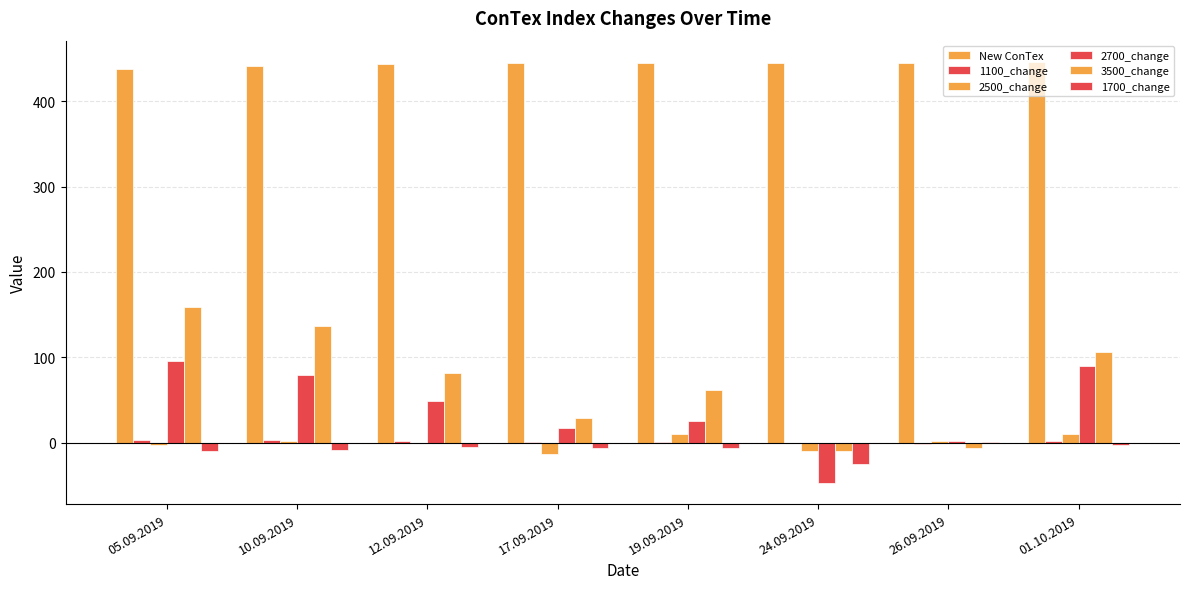

True or false: 3500_change has a value of 54 at 01.10.2019.

False